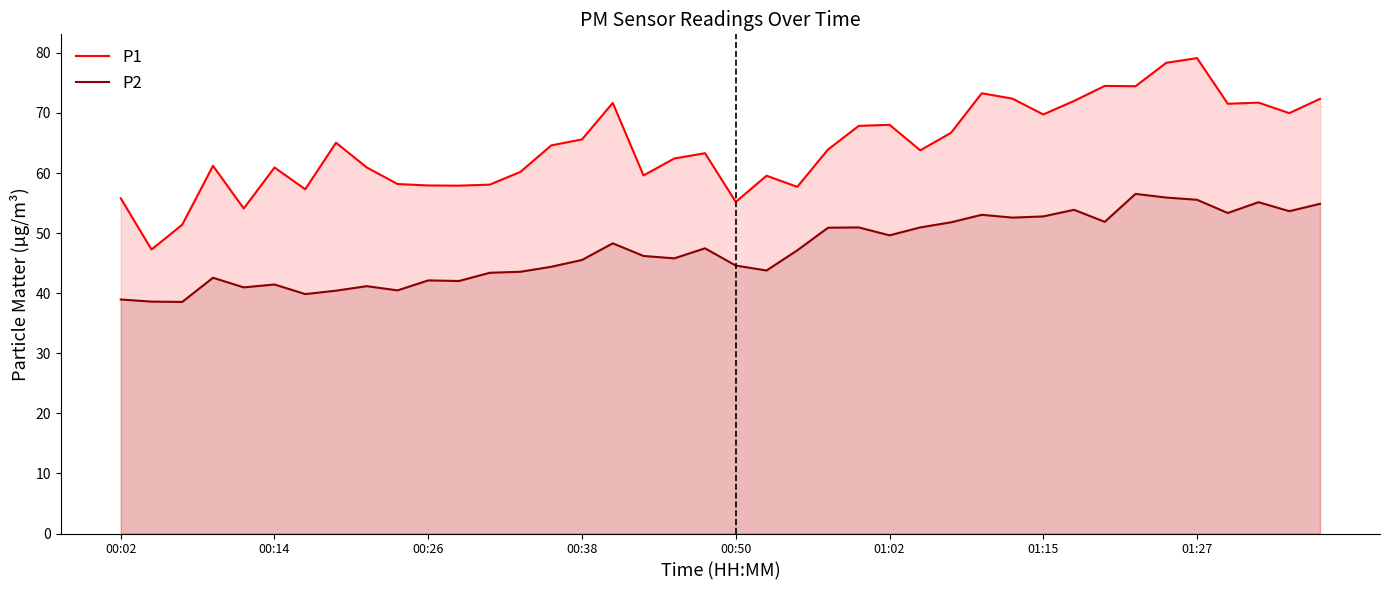

Which series has the widest spread of values?

P1